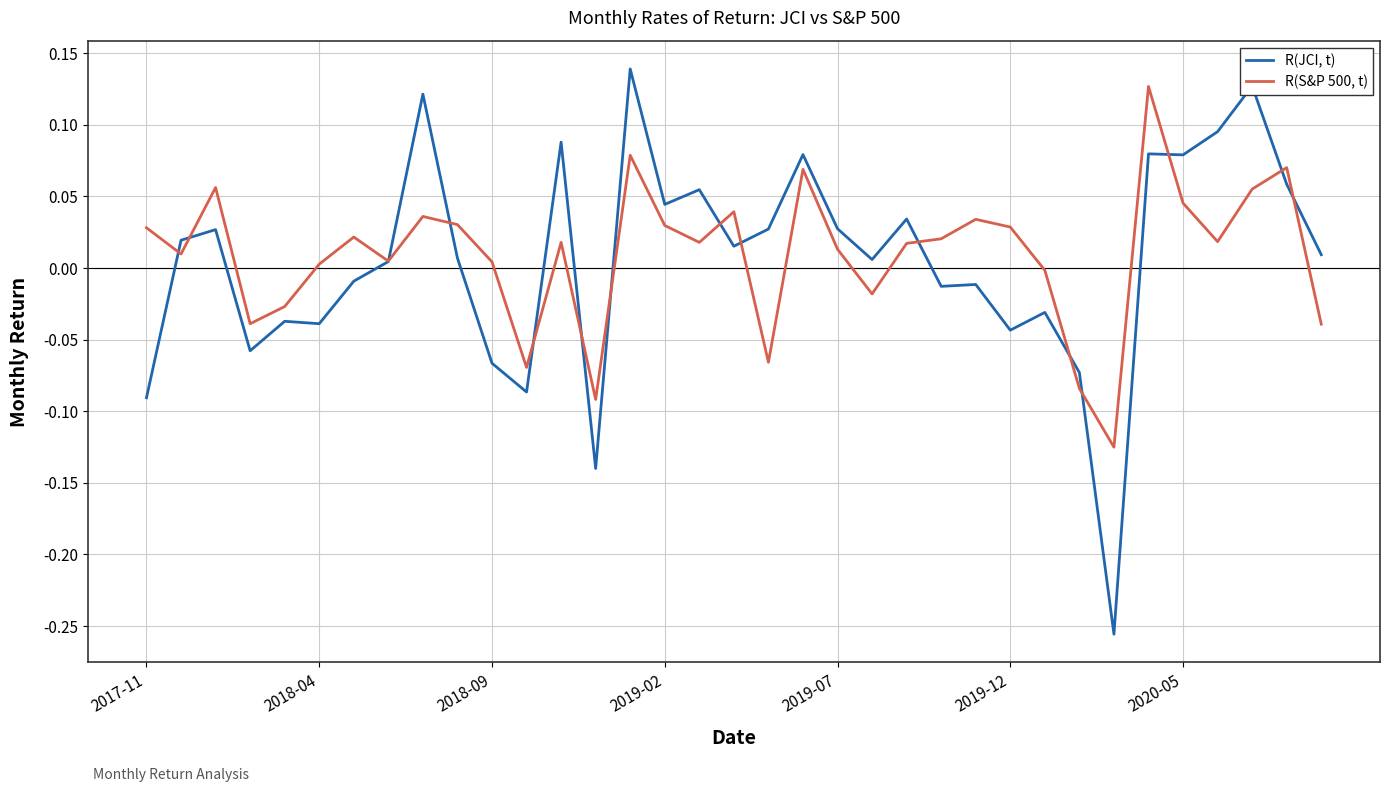

How many values in the R(JCI, t) series are below 0?

14